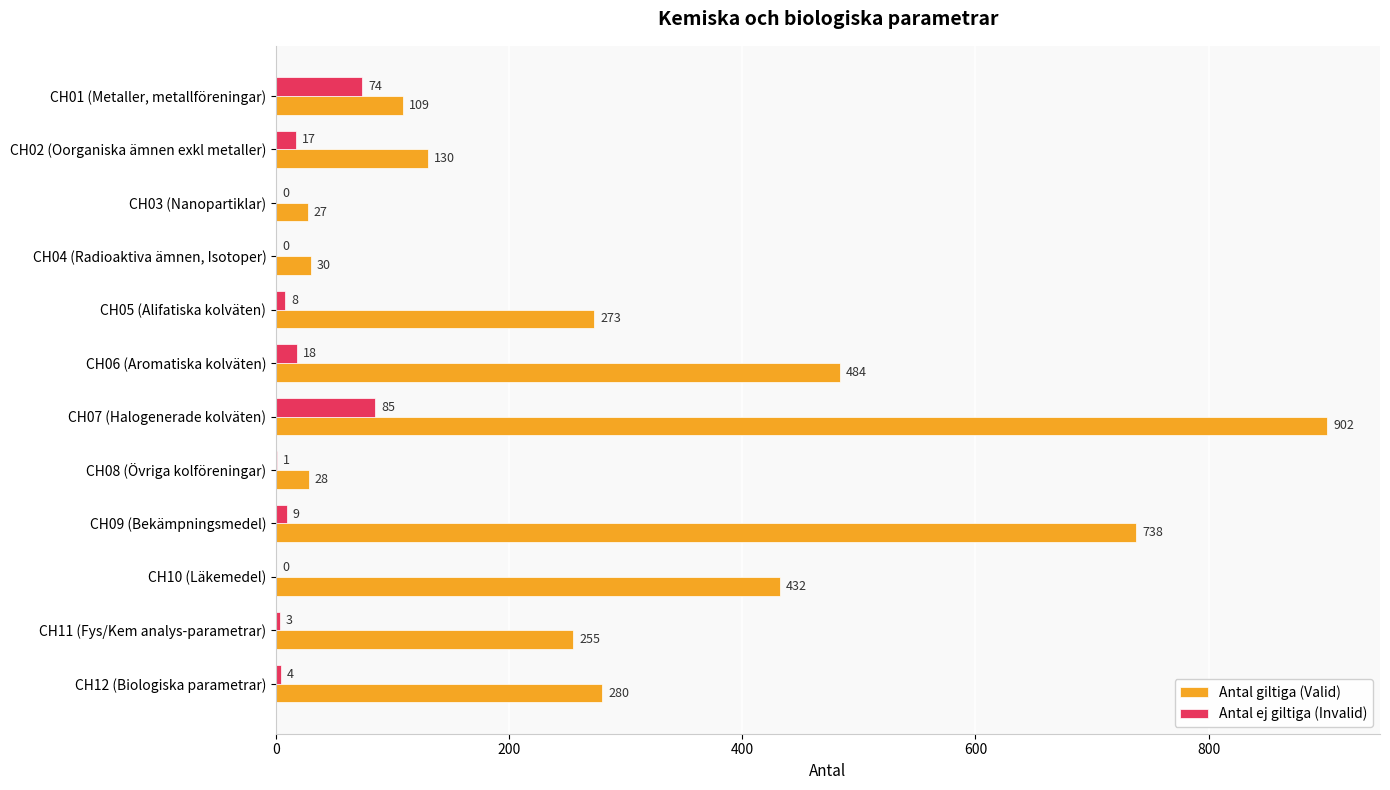

At which label is Antal giltiga (Valid) closest to 464?

CH06 (Aromatiska kolväten)